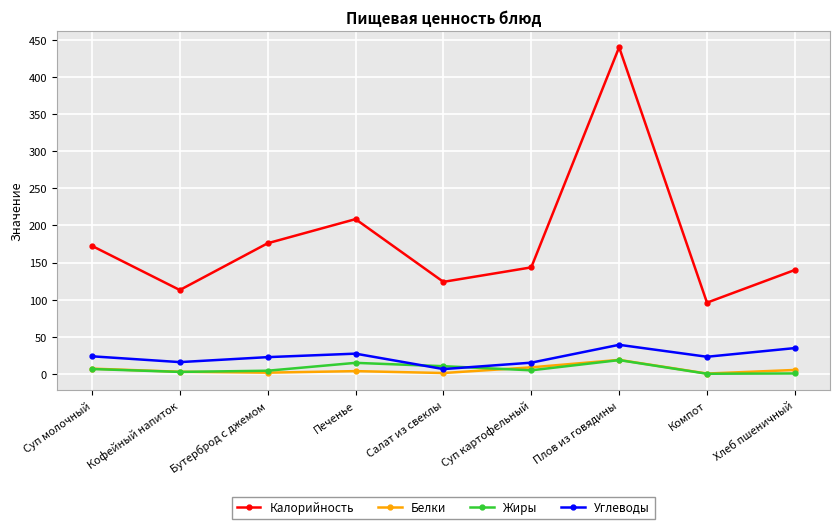

Where does the Жиры series first go above 4?

Суп молочный